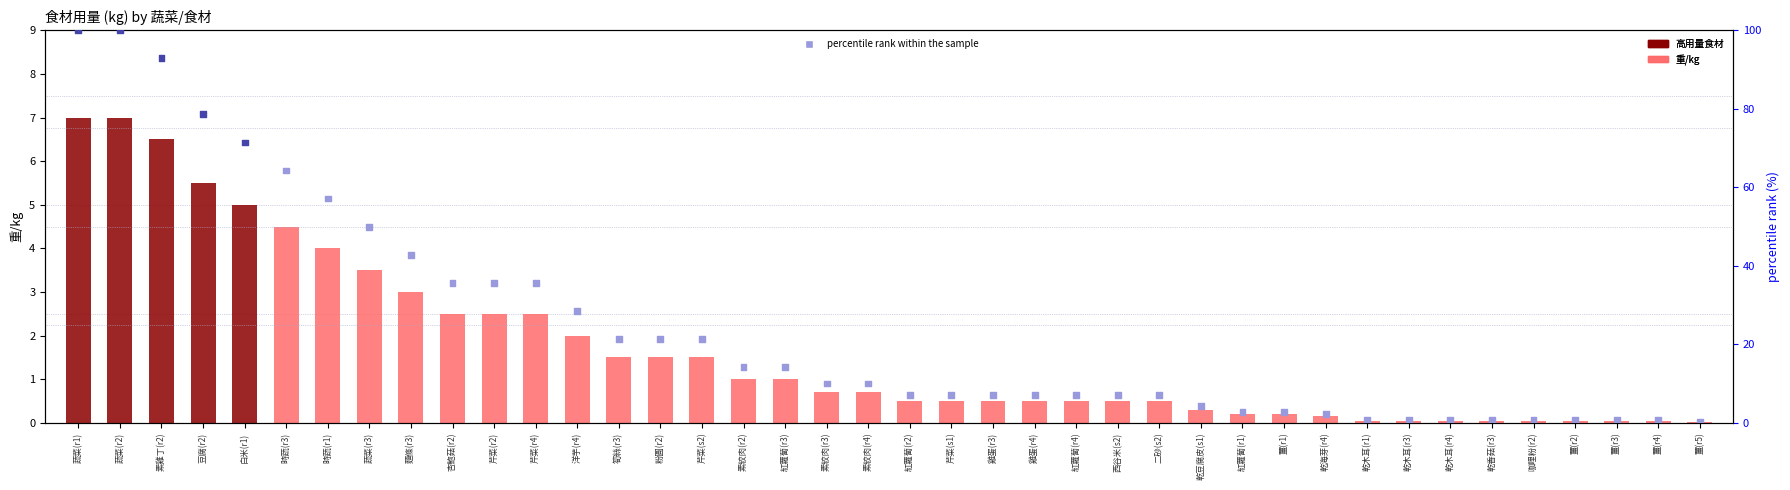

Is the value of 重/kg at 紅蘿蔔(r2) greater than the value of percentile rank within the sample at 蔬菜(r3)?

No